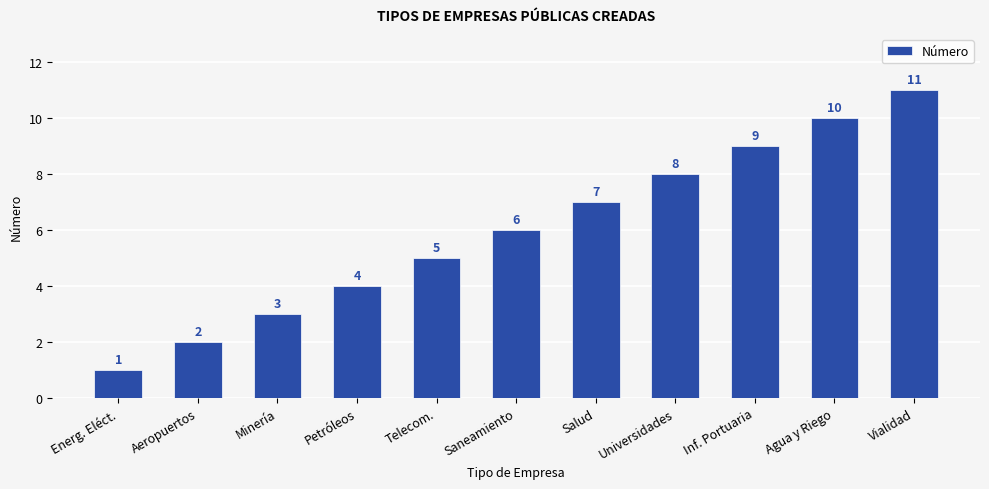

Read the value at Salud.

7